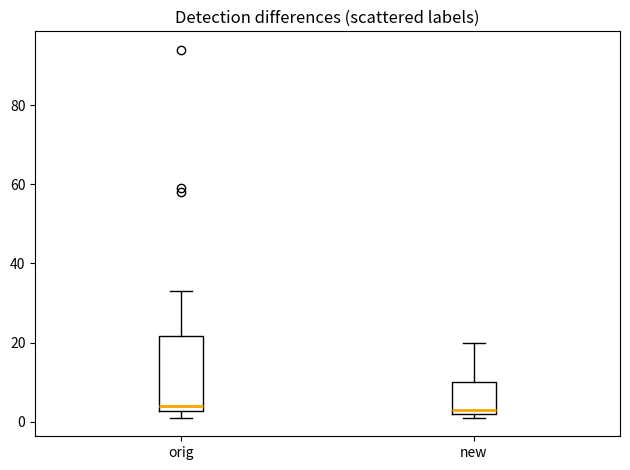

Reading left to right, read every box against the y-axis: the position of its median line, the range the box covers, and the ends of its whiskers. The values are not printed on the chart, so give them approximately, as read against the axis.

orig: median 4, box 2 to 22, whiskers 2 (just below the box's lower edge) to 34
new: median 4, box 2 to 10, whiskers 2 (just below the box's lower edge) to 20